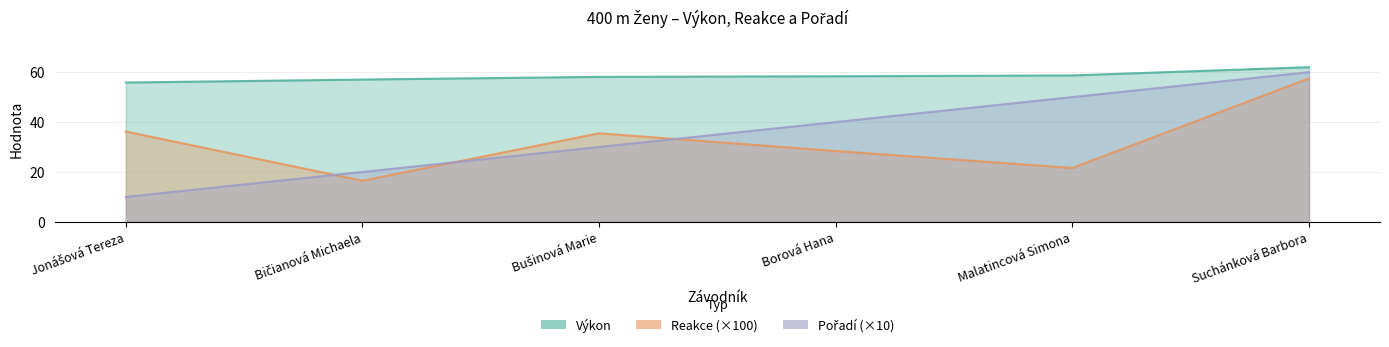

Count the number of data series in this chart.

3